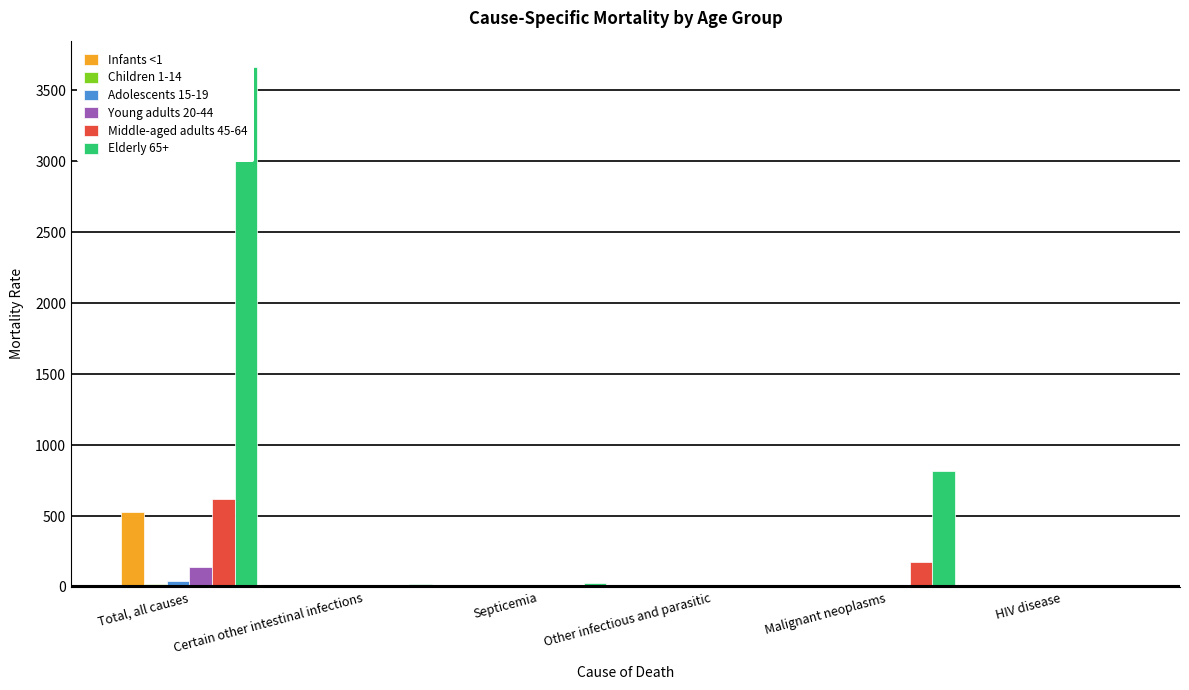

Does the chart contain stacked bars?

No